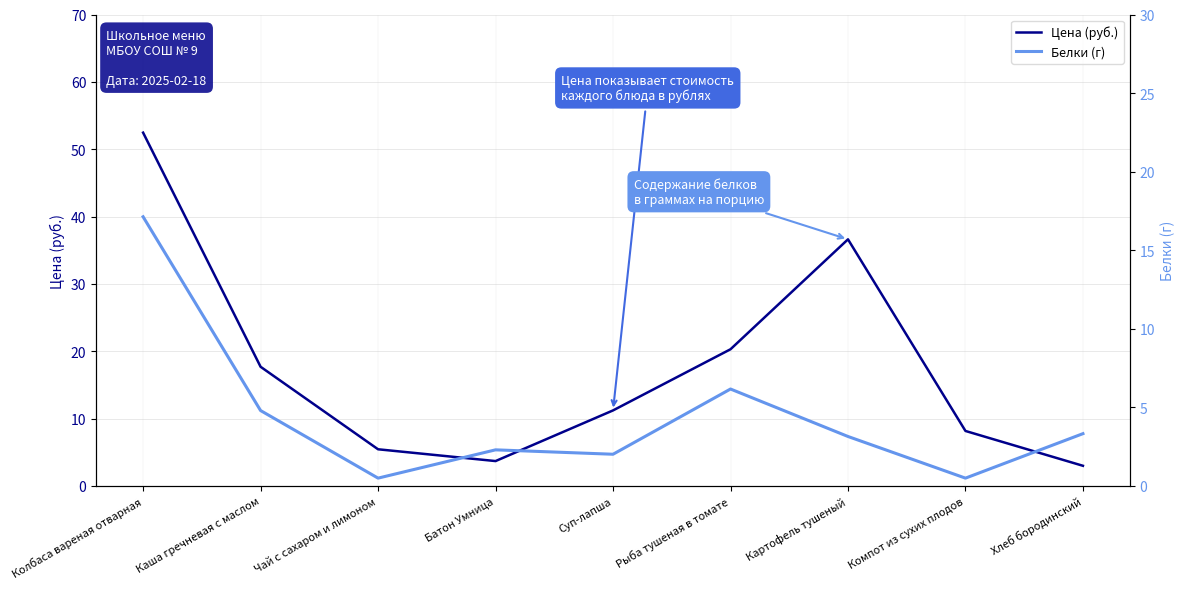

Which series changed the most between Чай с сахаром и лимоном and Картофель тушеный?

Цена (руб.)